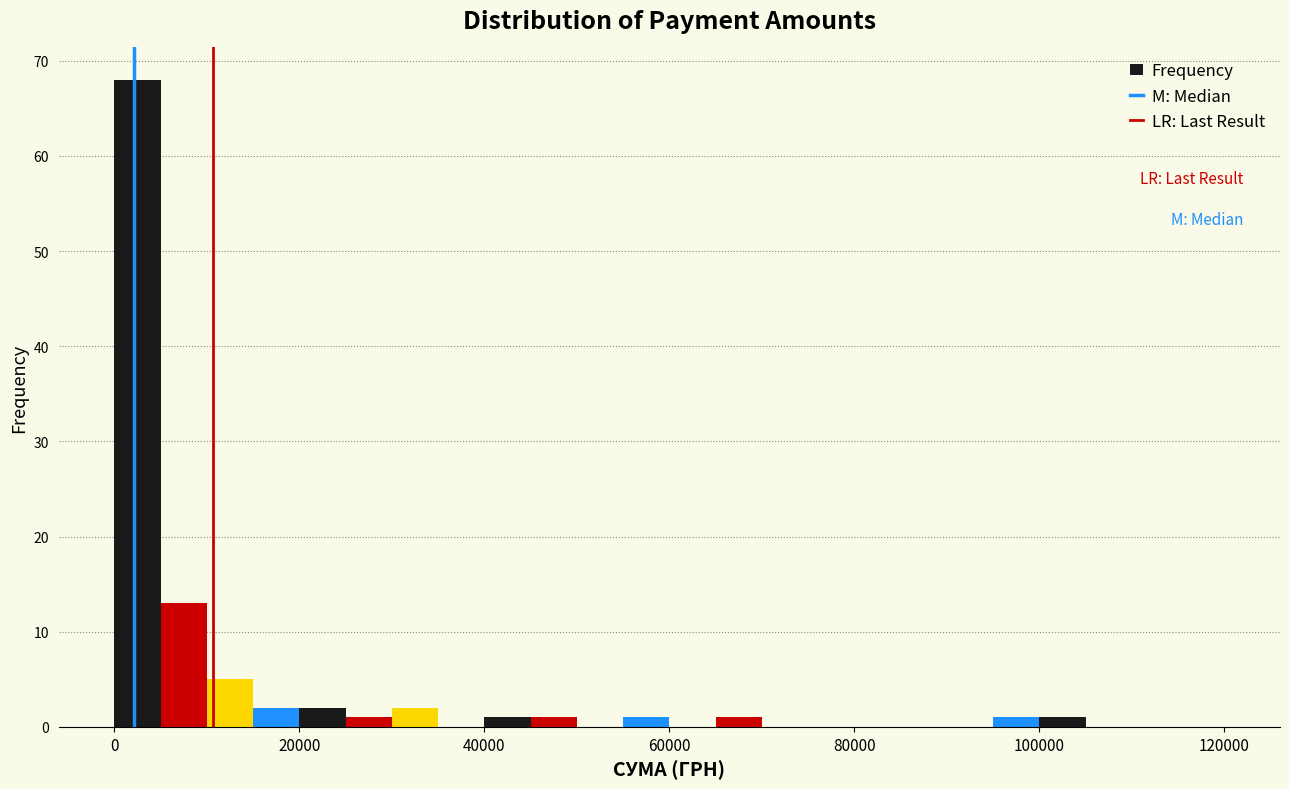

Around what value on the x-axis is the tallest bar? Give the approximate position of its centre, as read against the axis.

2000